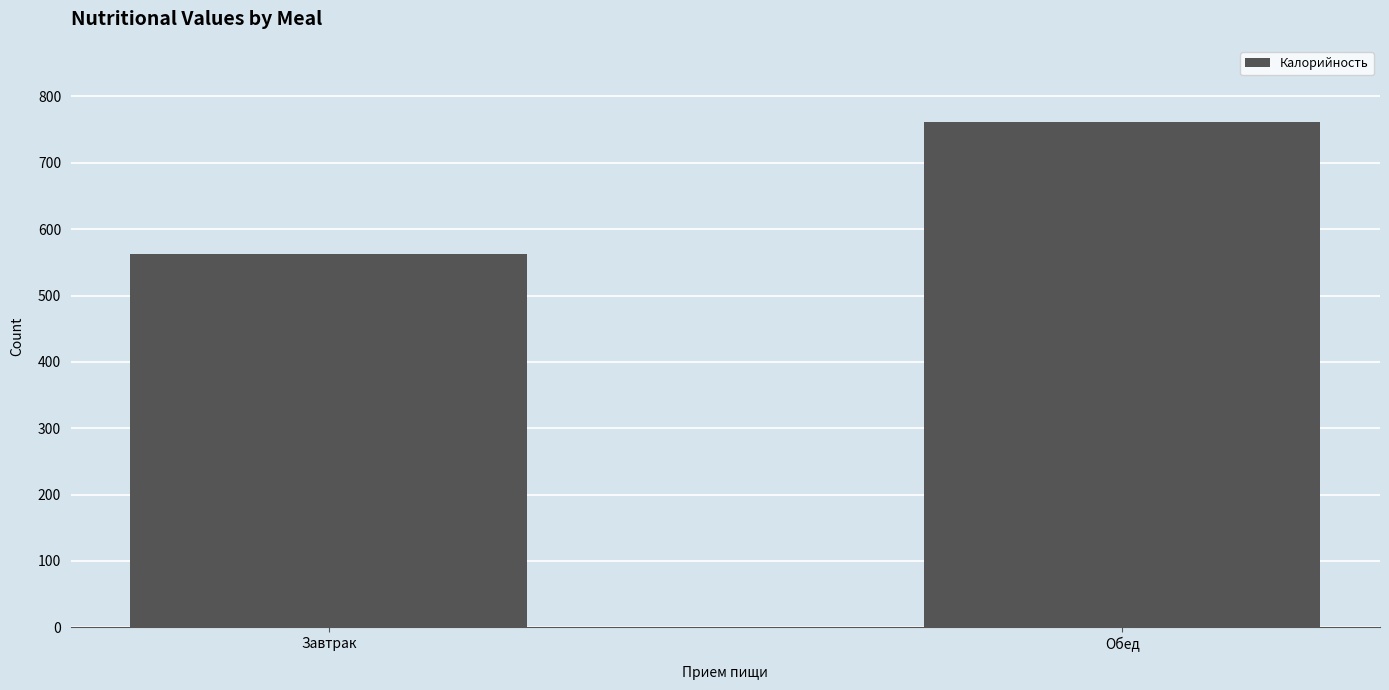

What is the value of the 2nd bar from the left?

762